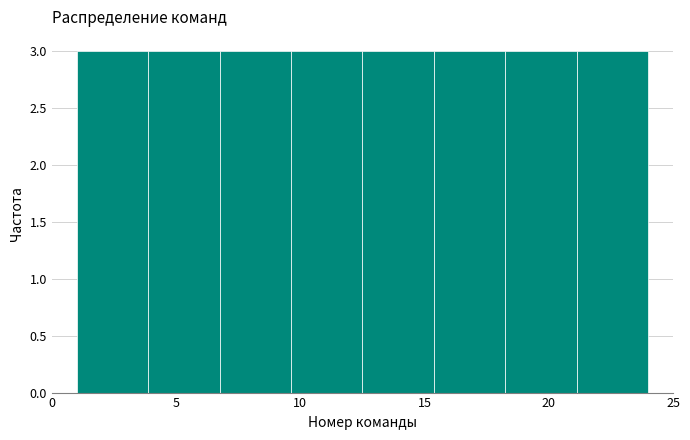

Reading left to right, transcribe this chart: for each bar, give the range it covers on the x-axis and its height. Neither the bar edges nor the heights are printed on the chart, so give them approximately, as read against the axes.

1.0 to 4.0: 3
4.0 to 7.0: 3
7.0 to 9.5: 3
9.5 to 12.5: 3
12.5 to 15.5: 3
15.5 to 18.5: 3
18.5 to 21.0: 3
21.0 to 24.0: 3